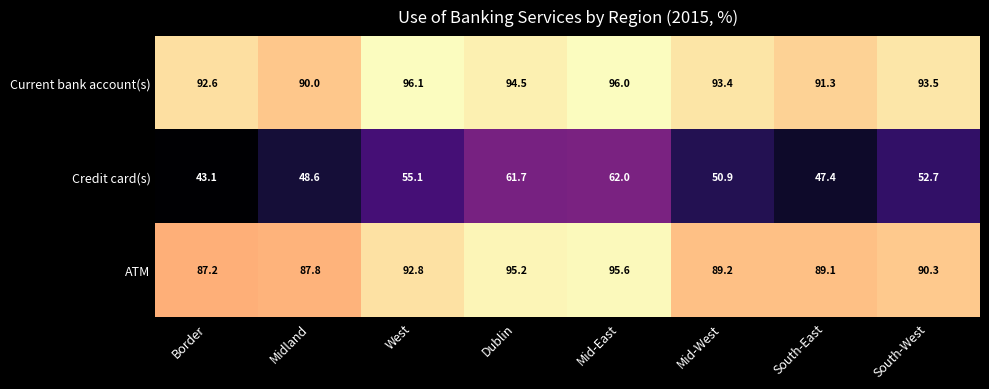

How many categories are shown in the chart?

8